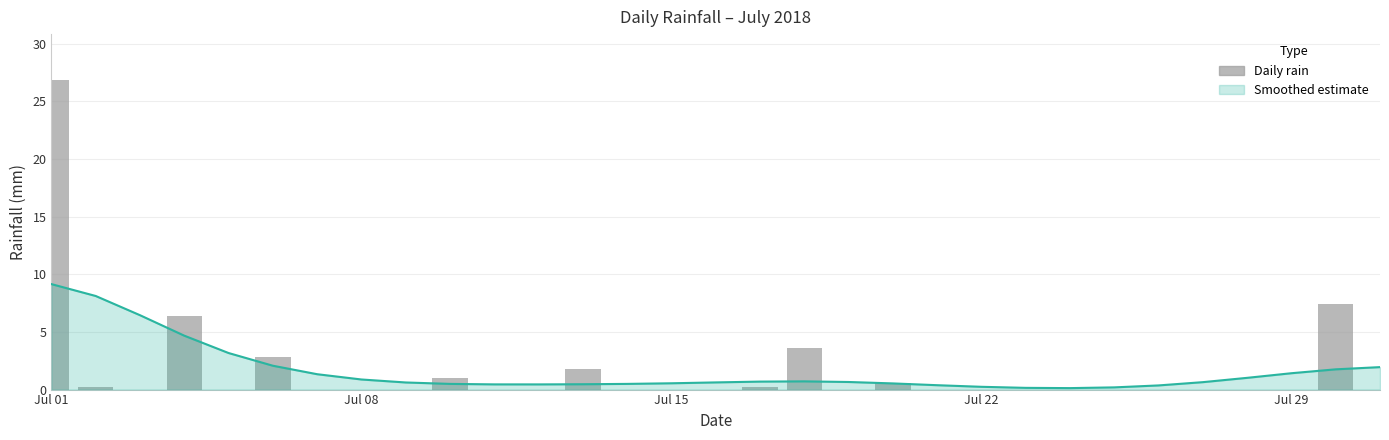

What is the sum of all values?

50.8